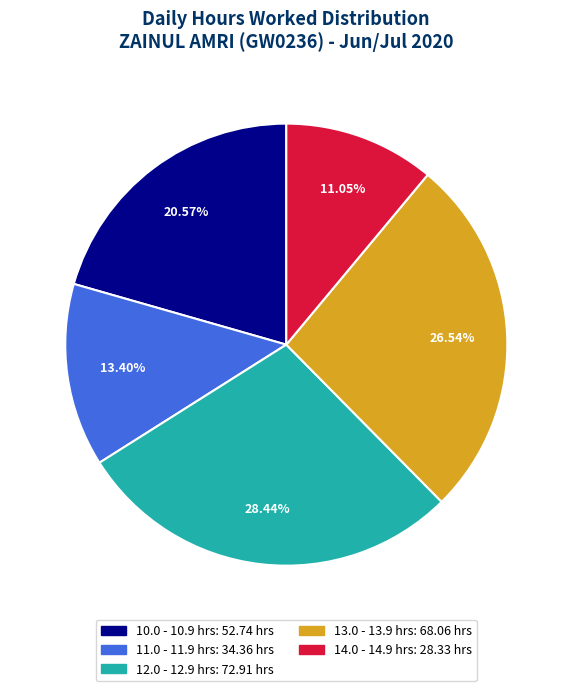

How many slices are in this pie chart?

5